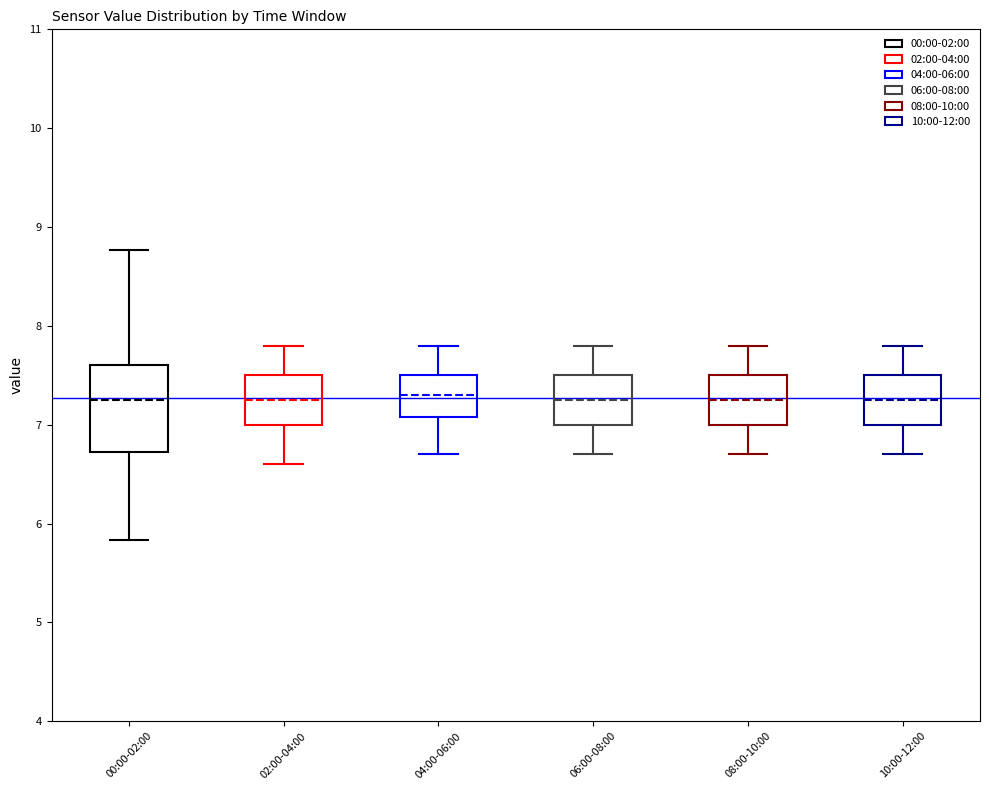

Comparing the boxes themselves (not the whiskers), which one is the tallest?

00:00-02:00